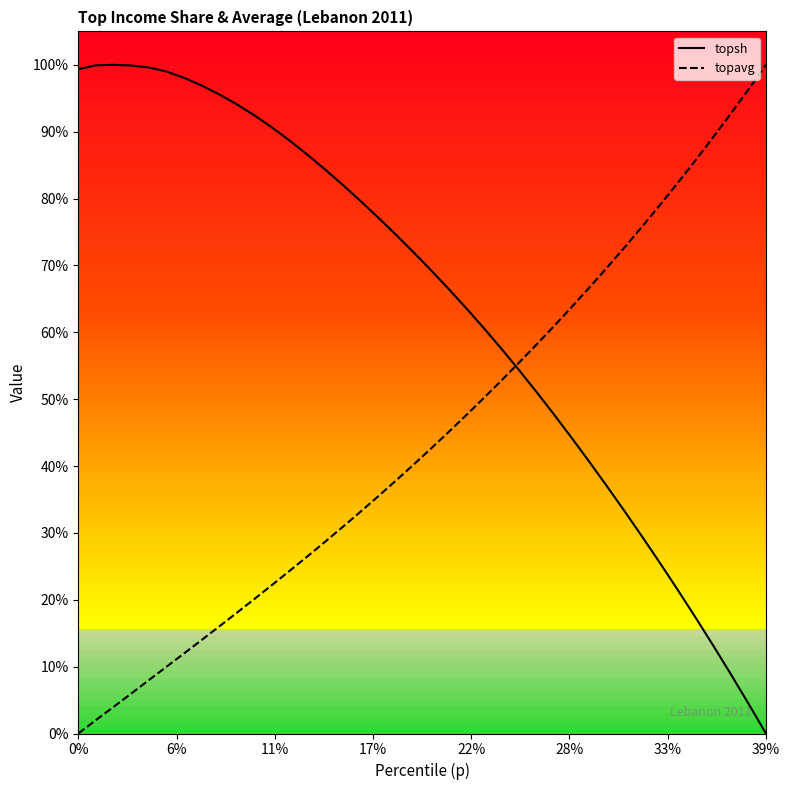

Does the chart have visible grid lines?

No